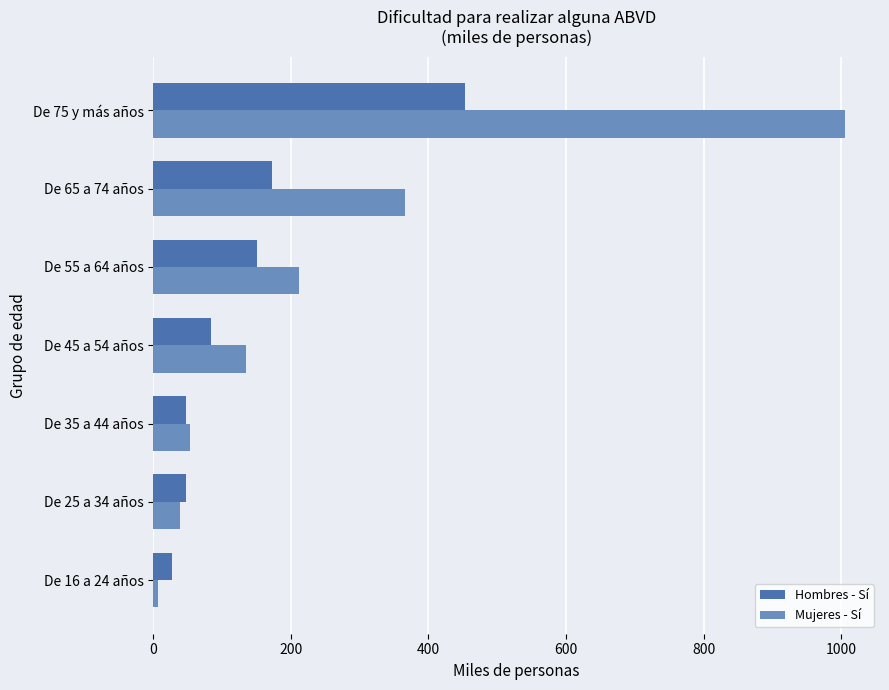

What is the average value of the Mujeres - Sí series?

260.0